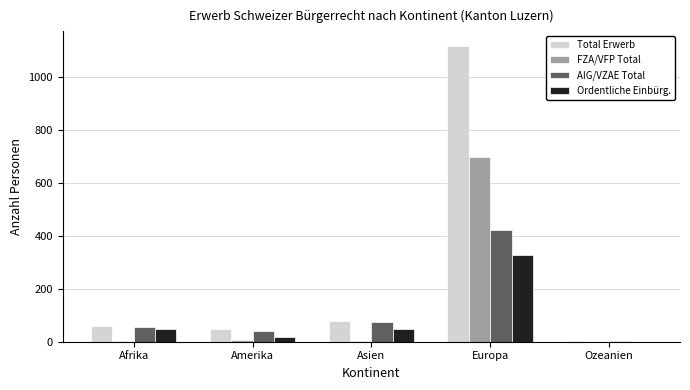

Between Afrika and Europa, which series saw the biggest shift?

Total Erwerb